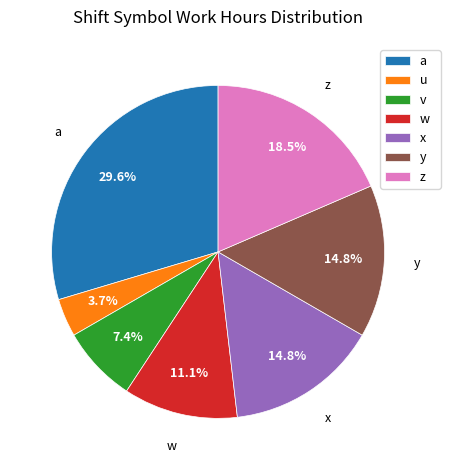

To the nearest percent, what percentage of the pie is u?

4%